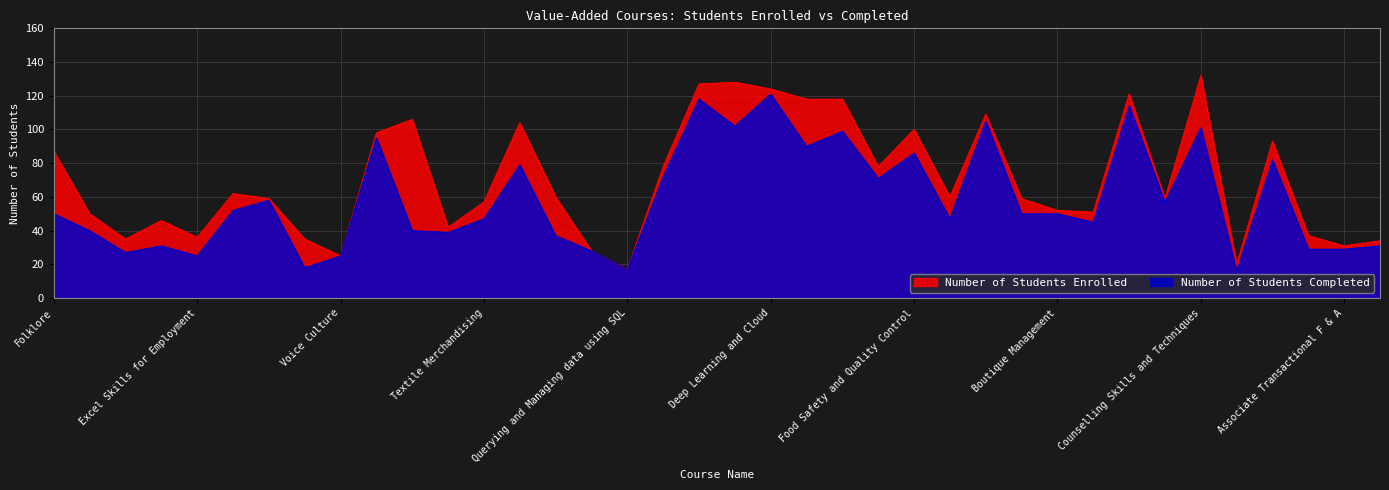

Reading left to right, list all the values displayed in this chart.

Number of Students Enrolled: 87	50	35	46	36	62	59	35	25	98	106	42	57	104	60	28	17	78	127	128	124	118	118	78	100	60	109	59	52	51	121	59	132	20	93	37	31	34
Number of Students Completed: 50	40	27	31	25	52	58	18	25	95	40	39	47	79	37	28	17	72	118	102	121	90	99	71	86	47	105	50	50	45	114	57	101	16	82	29	29	31